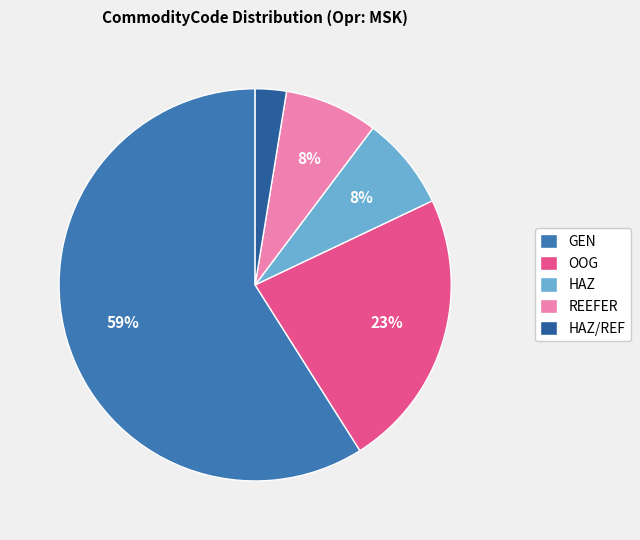

Combined, do OOG and HAZ/REF account for over 50%?

No